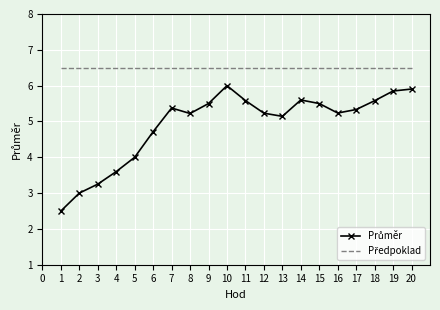

What is the minimum value shown in the chart?

2.5